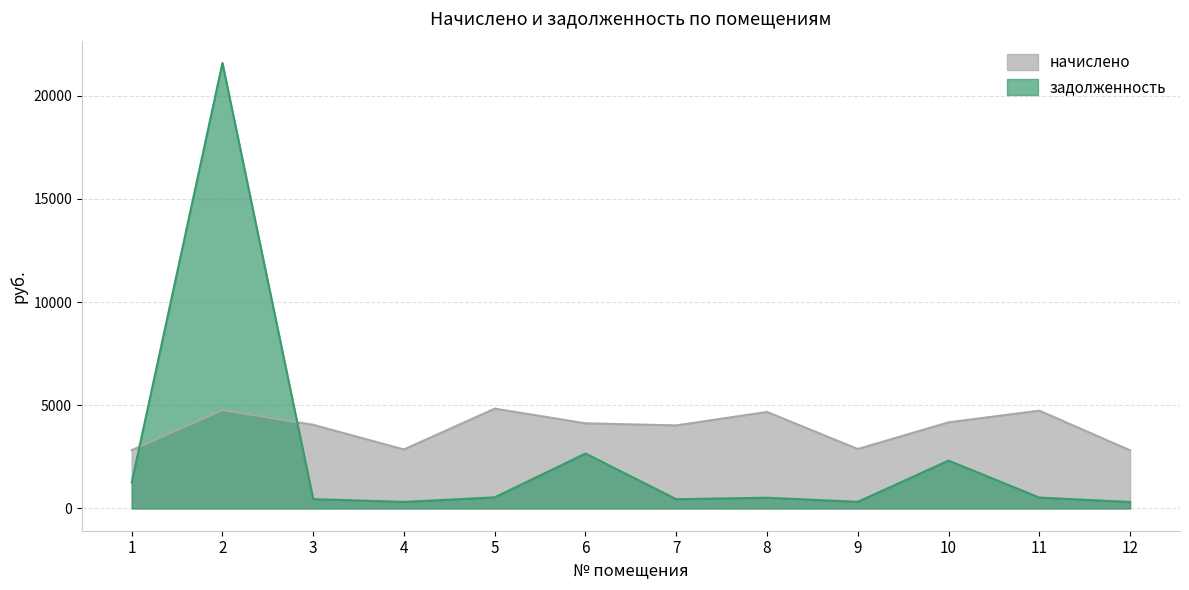

How many lines are shown in the chart?

2